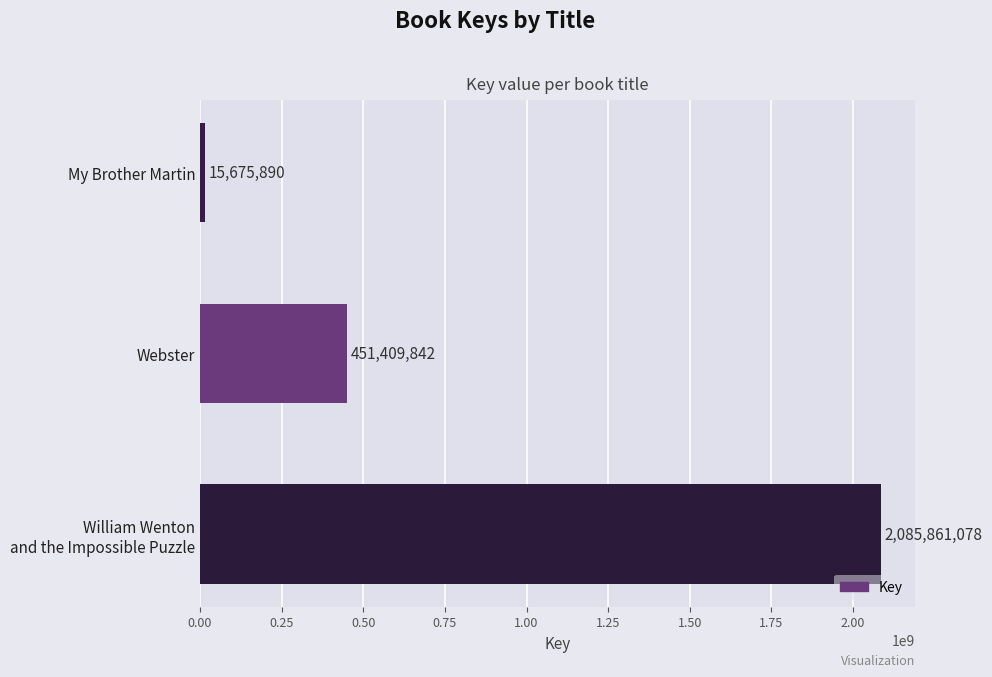

True or false: the data shows 451409842 at Webster.

True